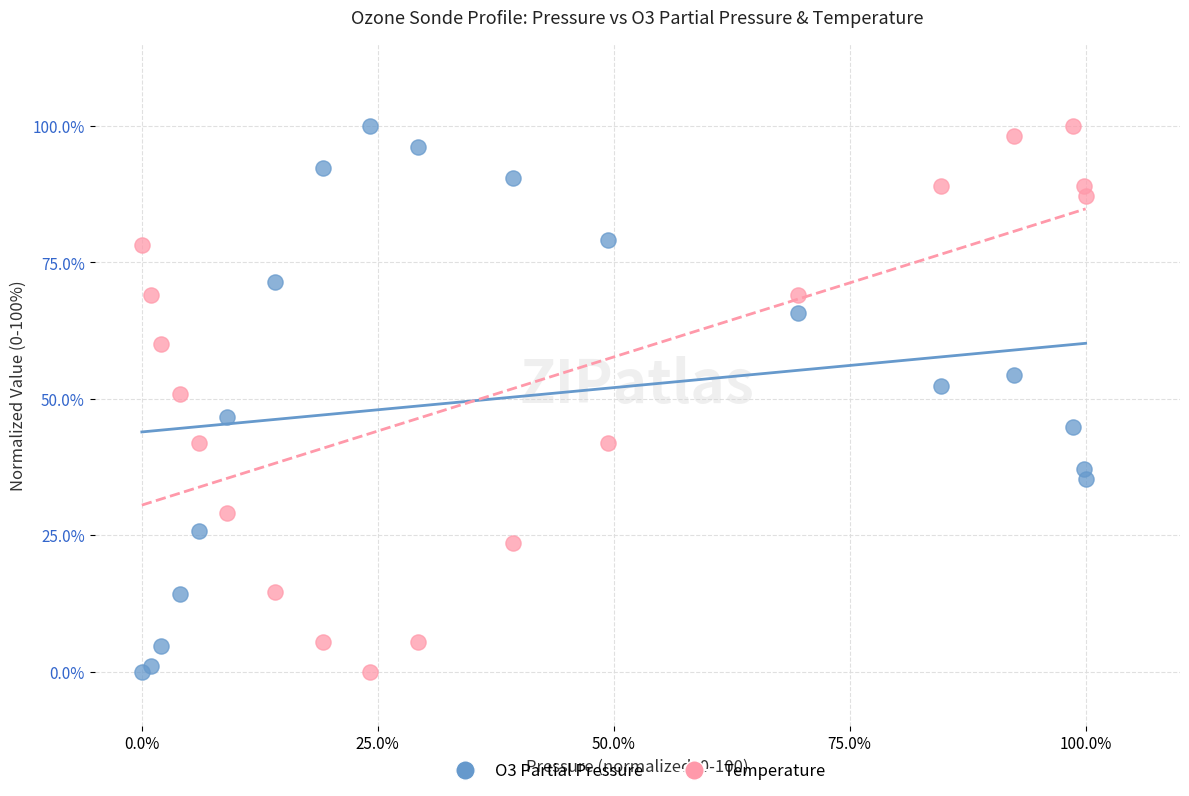

What is the X range (max minus min) for the scatter plot?

100.0